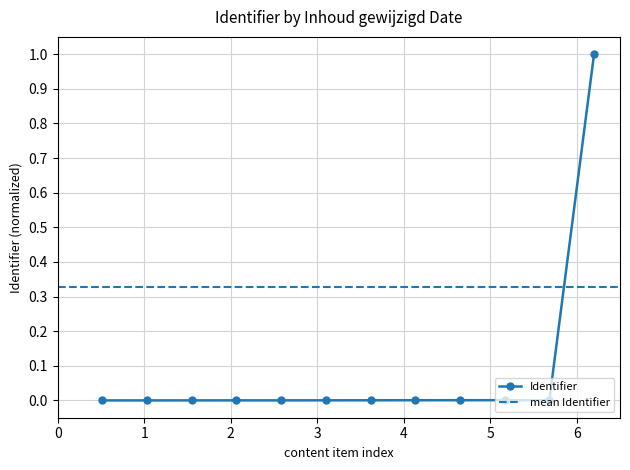

What is the greatest value displayed?

1.0